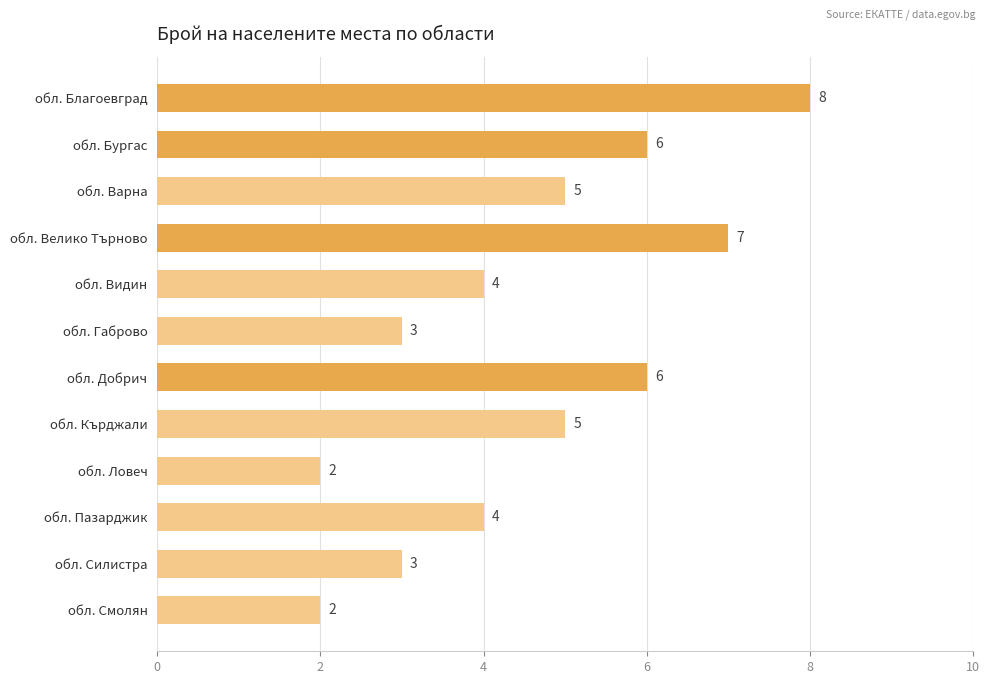

Between обл. Габрово and обл. Благоевград, which is larger?

обл. Благоевград